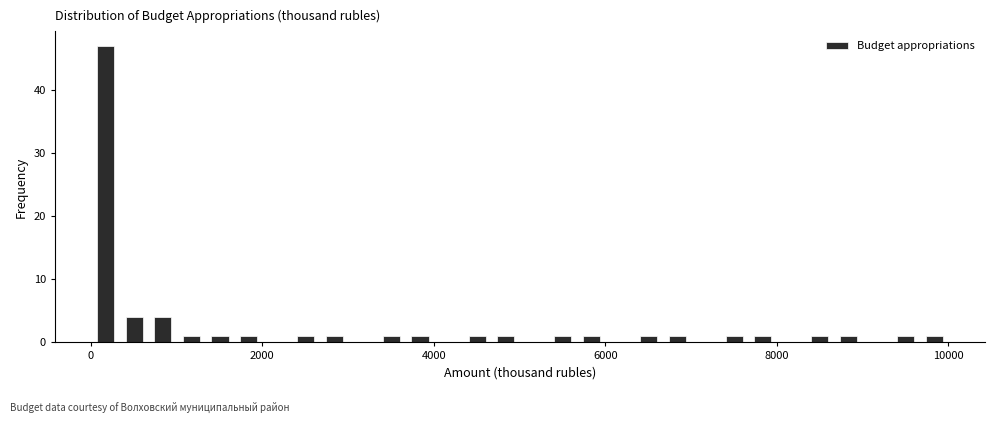

Read against the x-axis, roughly where is the centre of the tallest bar?

200